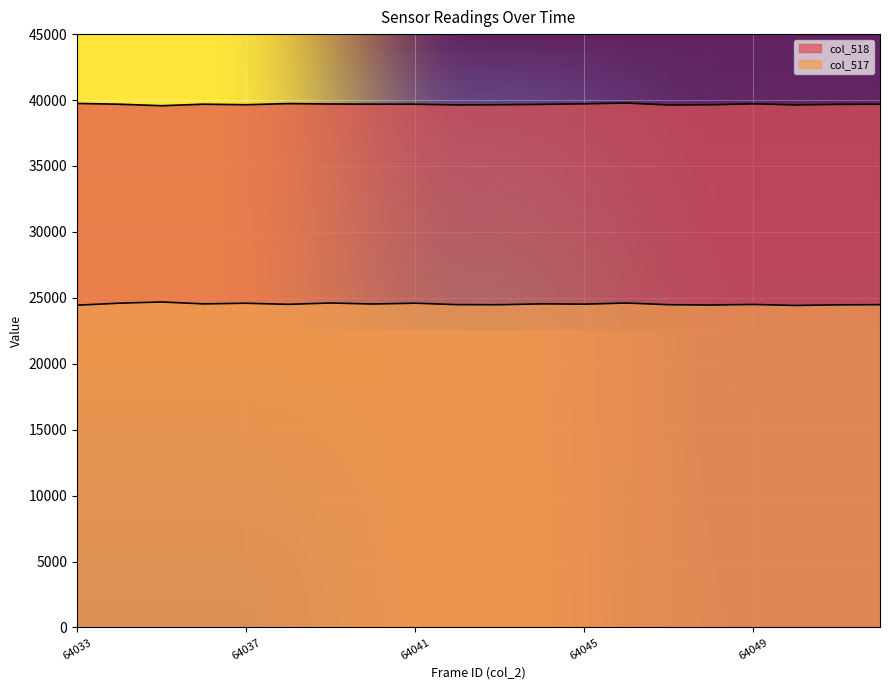

Reading right to left, transcribe all the data shown in this chart.

col_518: 39680	39671	39629	39713	39640	39626	39770	39714	39671	39645	39629	39684	39690	39700	39733	39645	39687	39571	39684	39745
col_517: 24480	24469	24421	24498	24455	24478	24608	24520	24543	24478	24483	24594	24532	24610	24506	24592	24543	24687	24595	24442